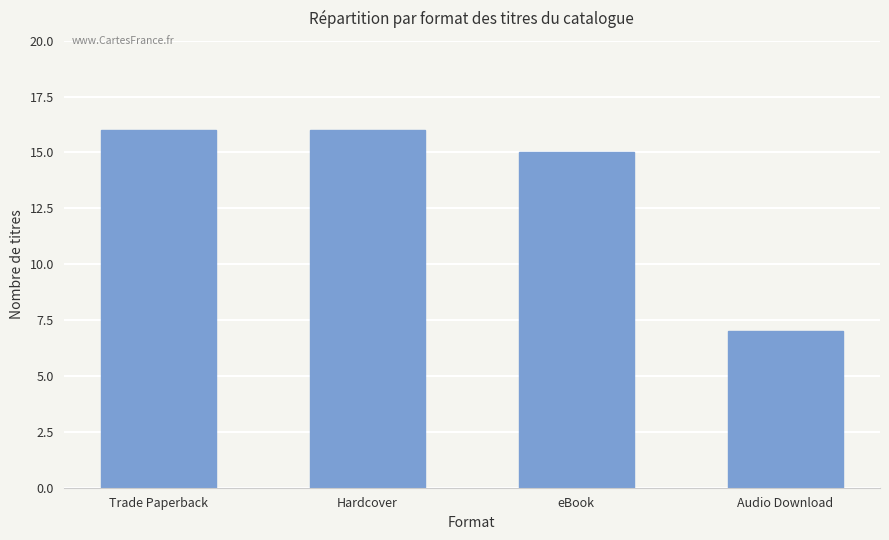

What is the label of the 3rd bar from the left?

eBook